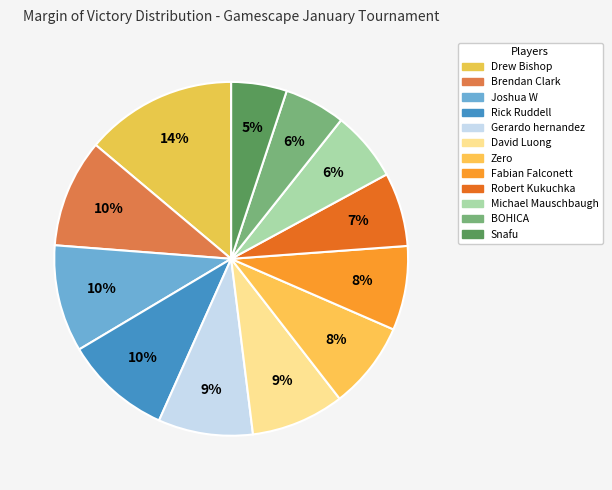

The Gerardo hernandez slice represents 9% of the pie. True or false?

True